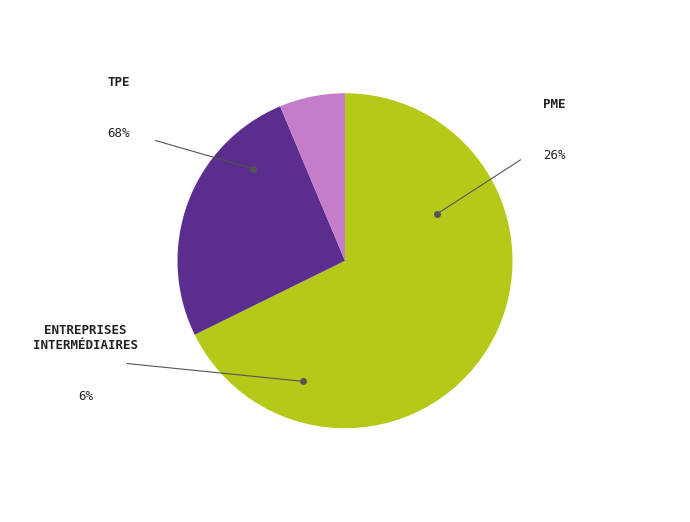

How many slices are in this pie chart?

3